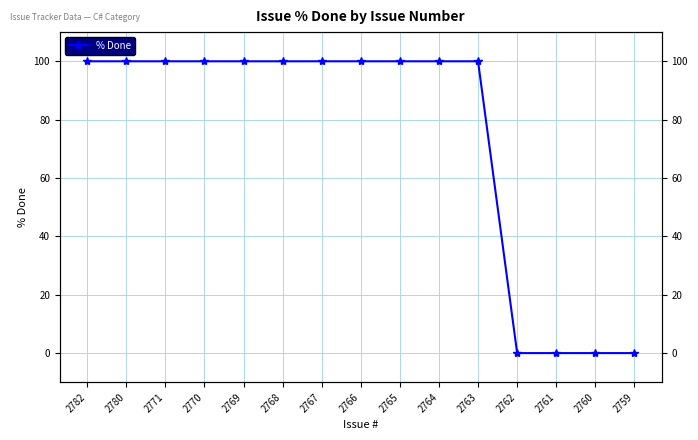

True or false: the data shows 100 at 2764.

True